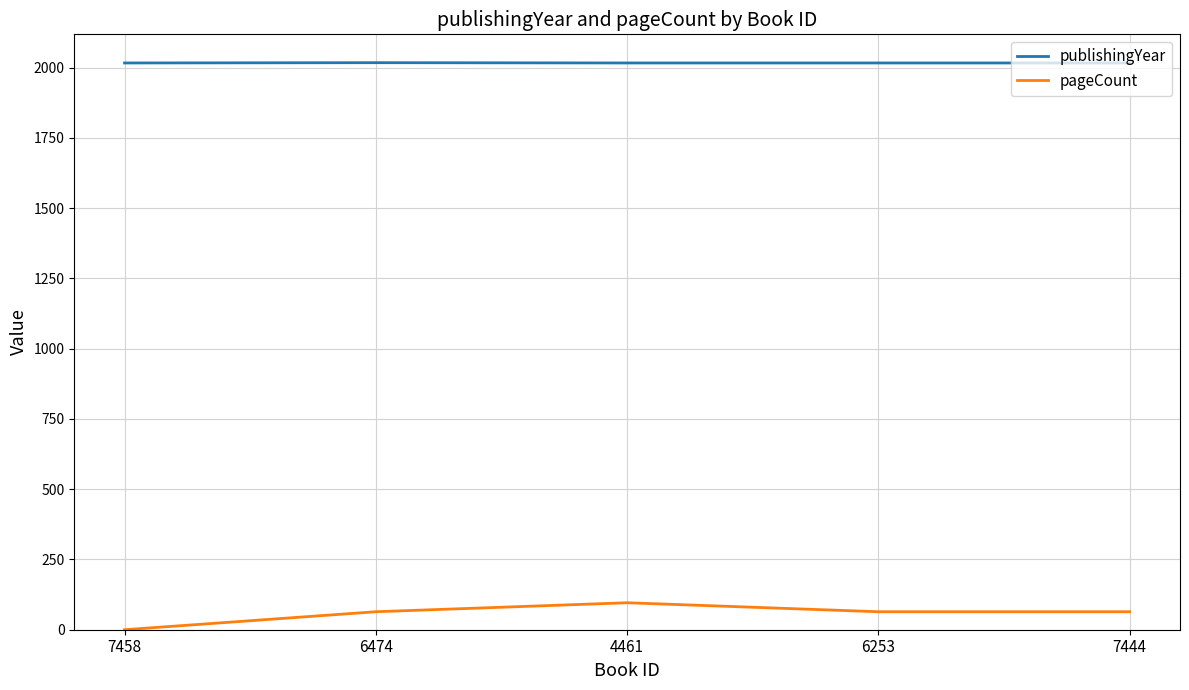

Which series has the largest range (max minus min)?

pageCount